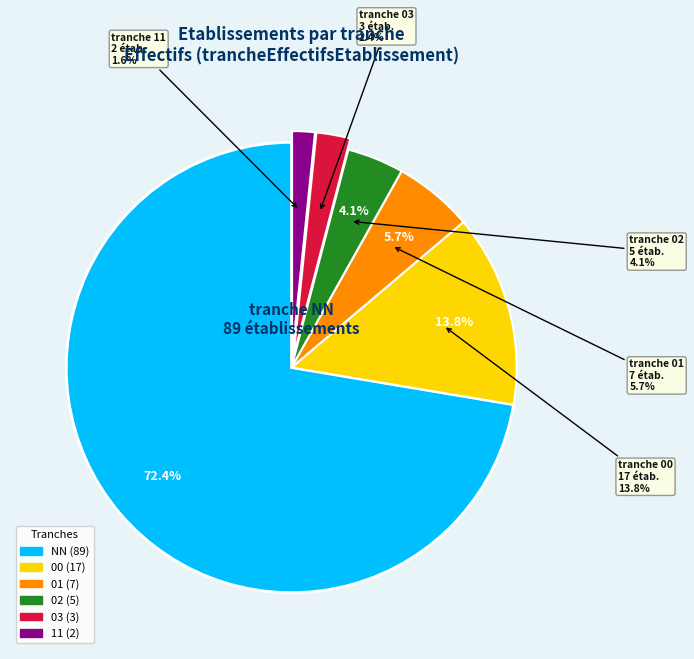

How many slices are in this pie chart?

6